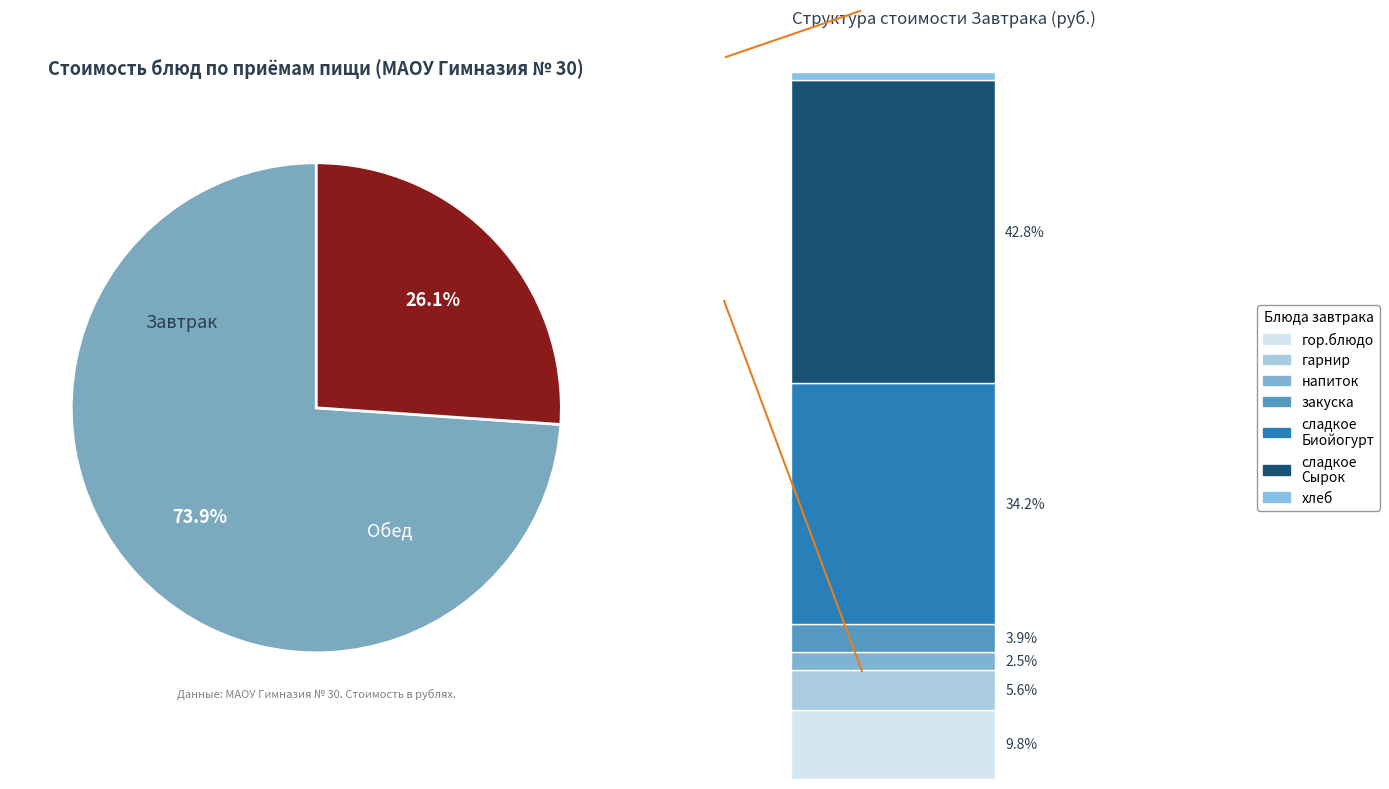

To the nearest percent, what percentage of the pie is закуска (Обед)?

4%